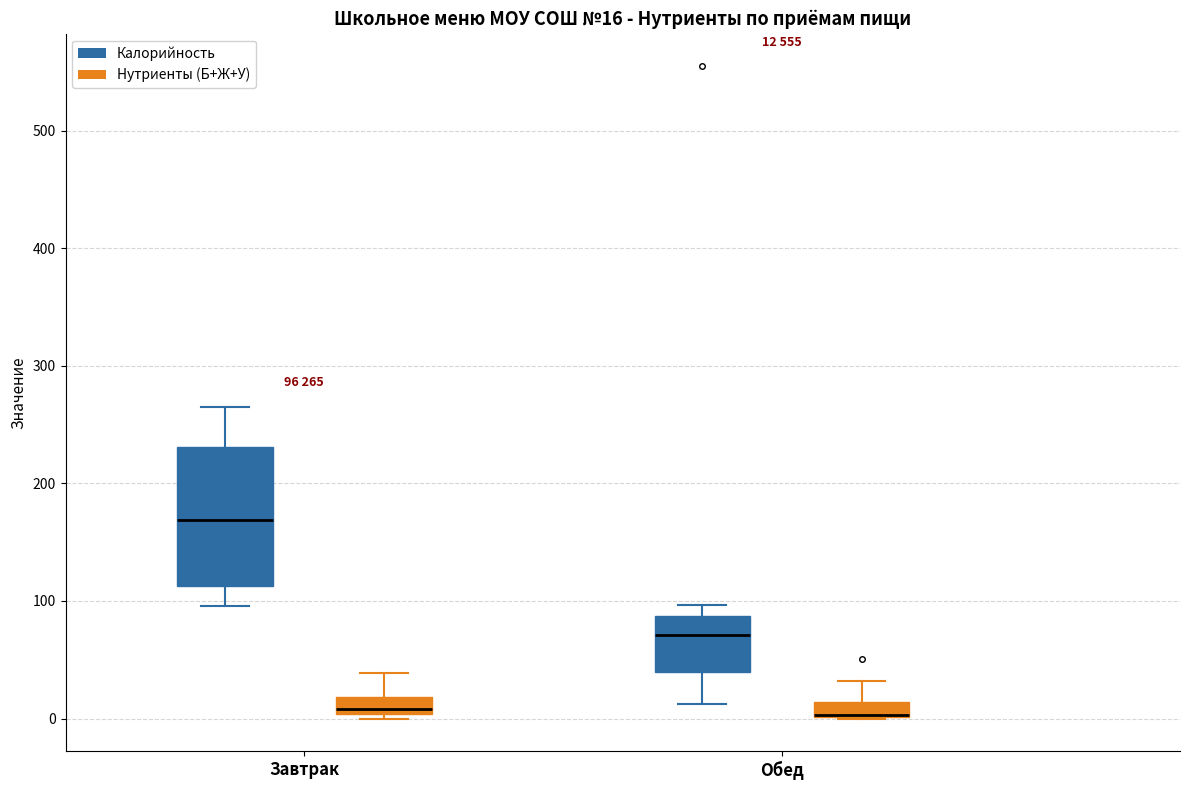

Which box is the tallest, from its lower edge to its upper edge?

Завтрак (Калорийность)